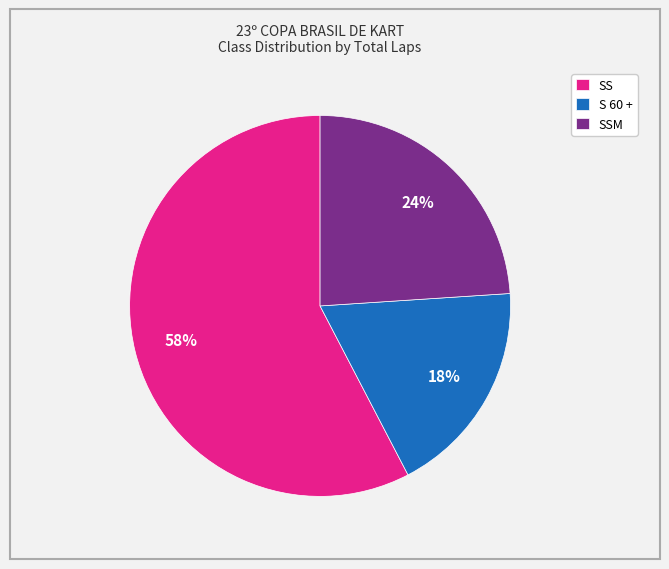

Approximately how many times larger is the value at SSM compared to S 60 +?

1.3